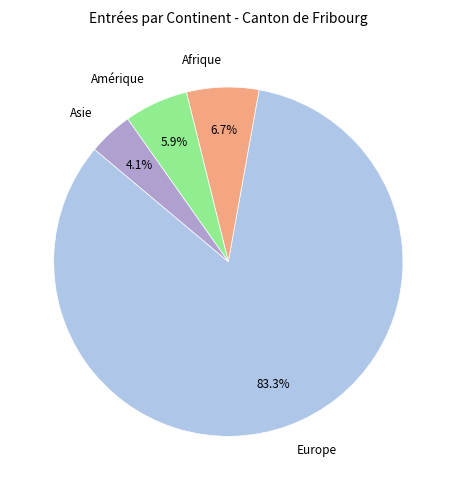

To the nearest percent, what portion does Afrique represent?

7%